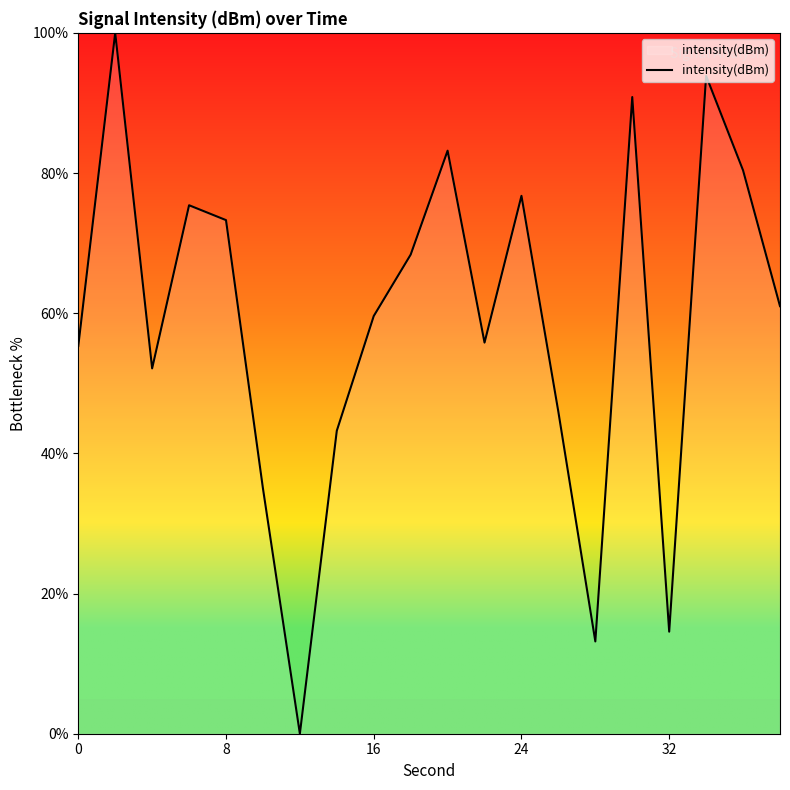

What is the greatest value displayed?

100.0